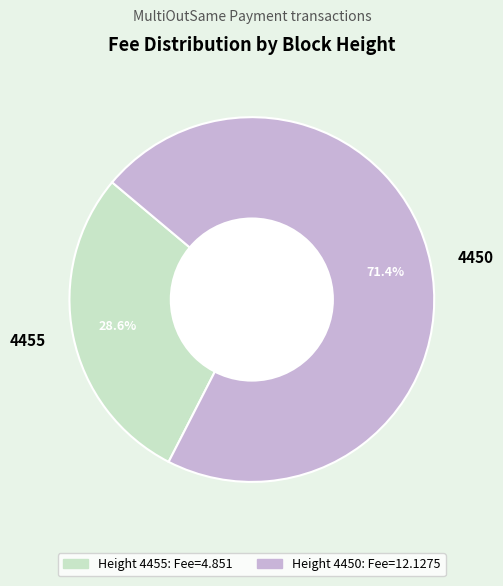

True or false: 4455 accounts for 29% of the total.

True